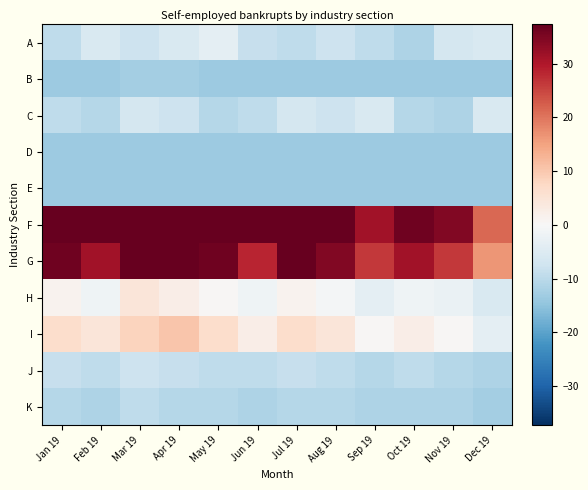

How many data points does each series have?

12